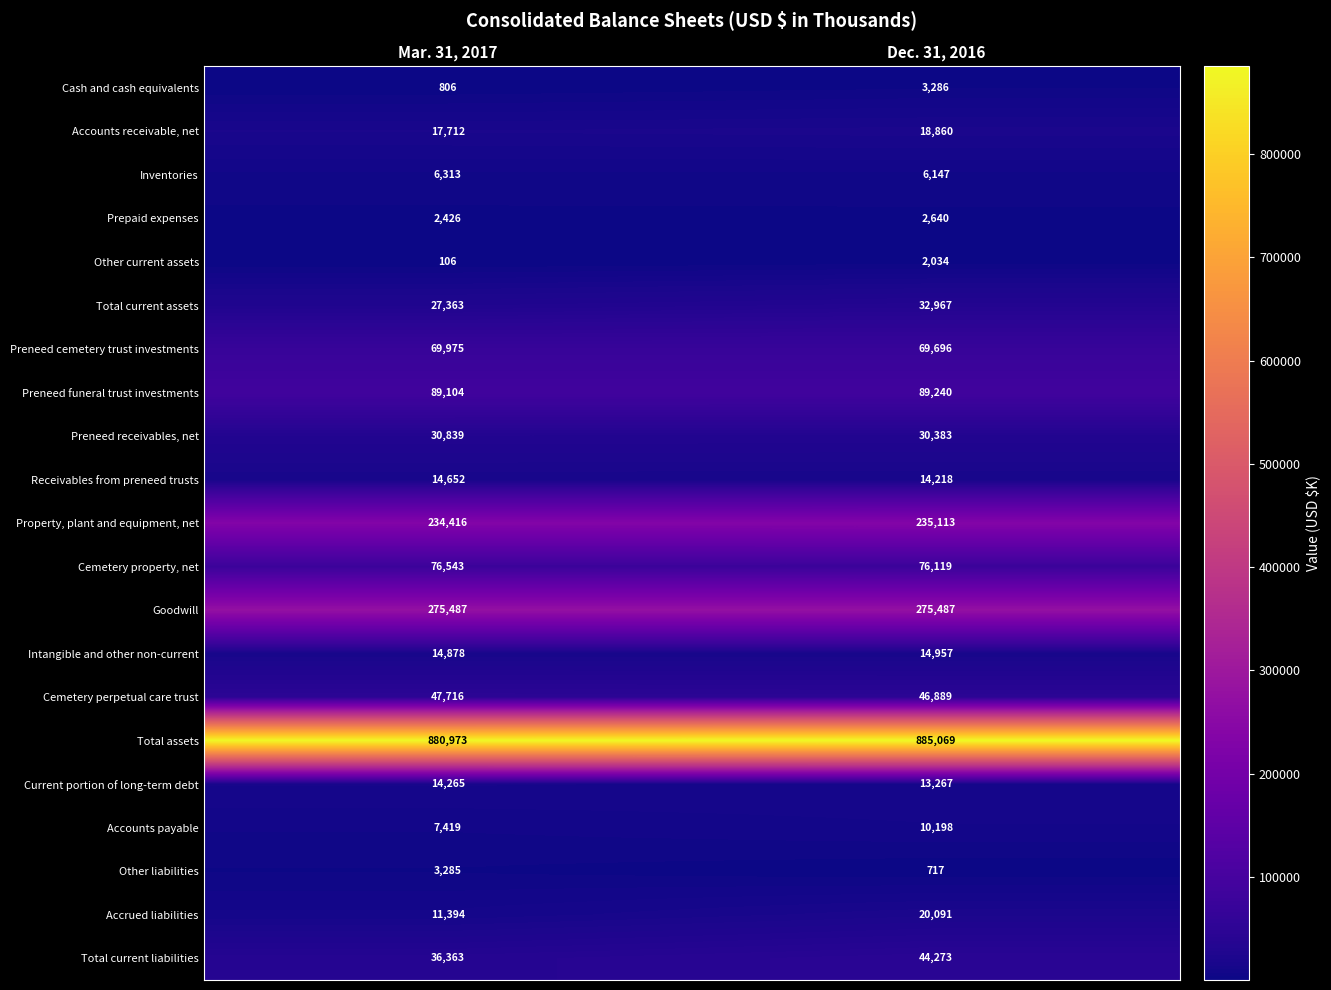

What is the total value across all series at Mar. 31, 2017?

1862035